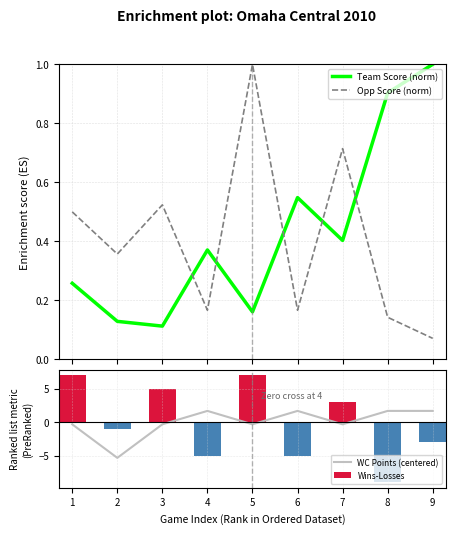

Are the bars horizontal?

No